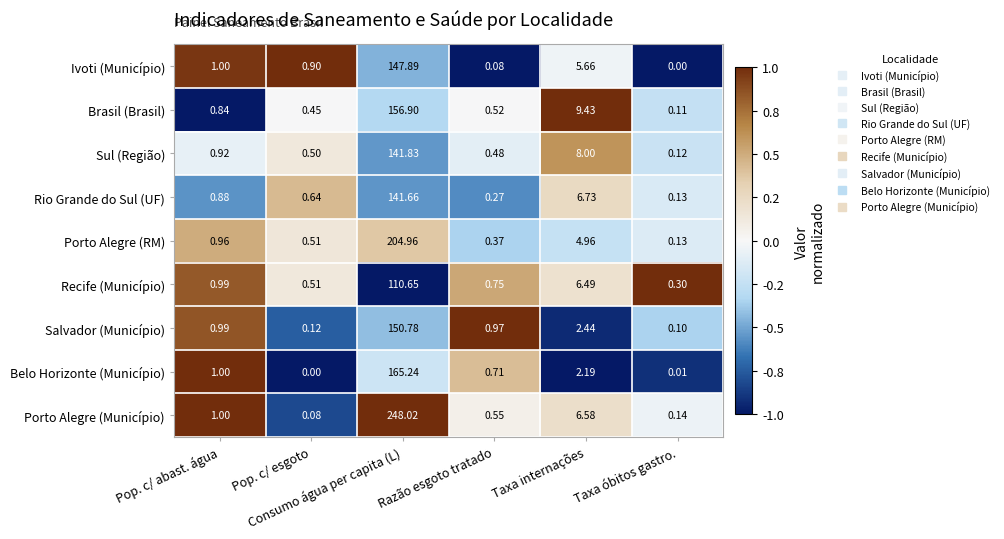

List the series in order of their peak value, highest first.

Porto Alegre (Município), Porto Alegre (RM), Belo Horizonte (Município), Brasil (Brasil), Salvador (Município), Ivoti (Município), Sul (Região), Rio Grande do Sul (UF), Recife (Município)